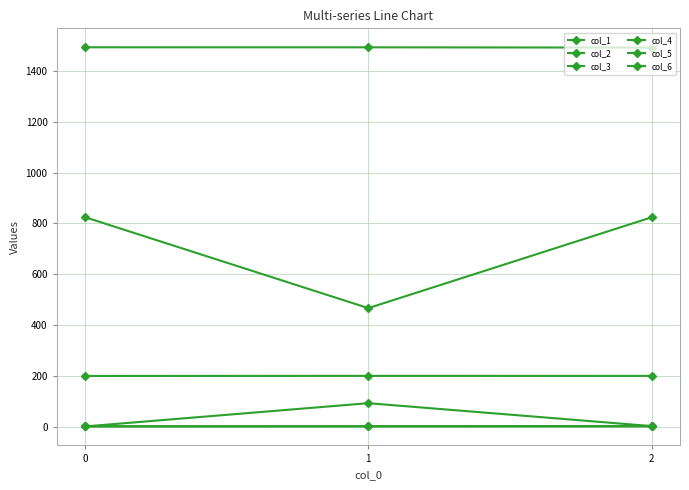

What value does the col_1 series have at 1?

199.6